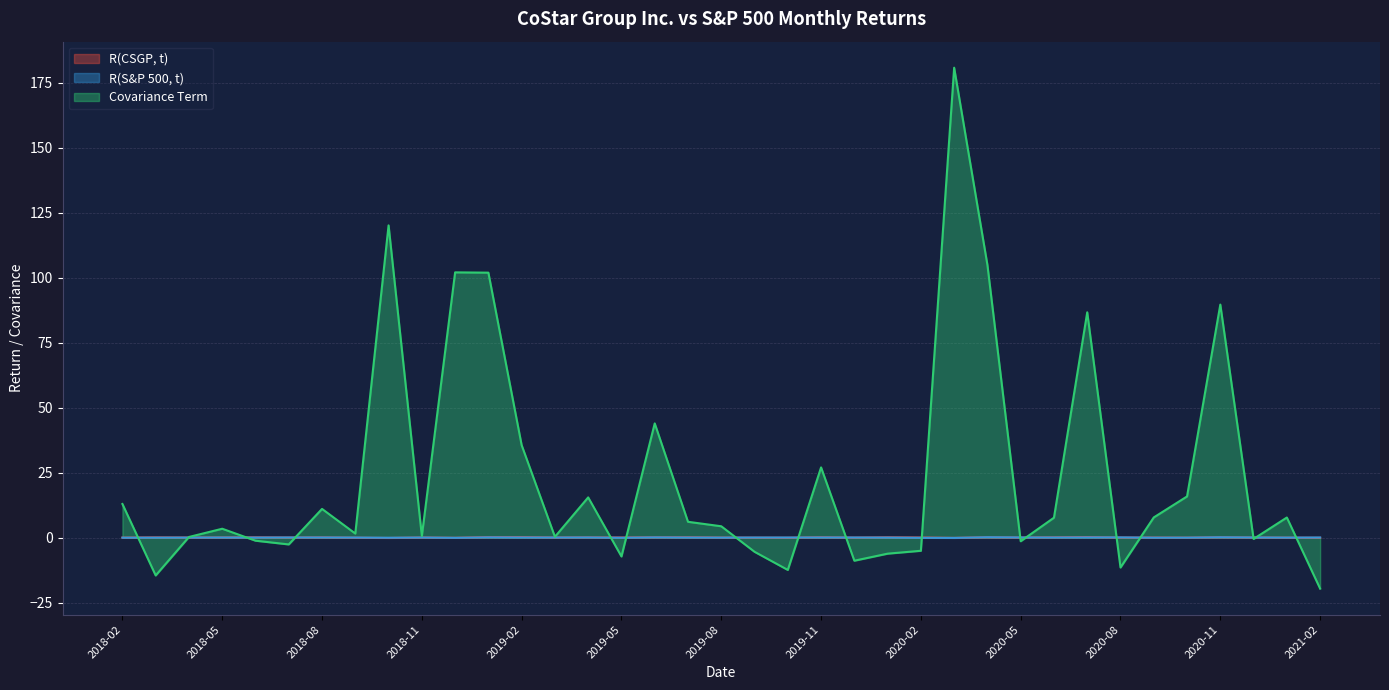

Which series has the largest total across all categories?

Covariance Term